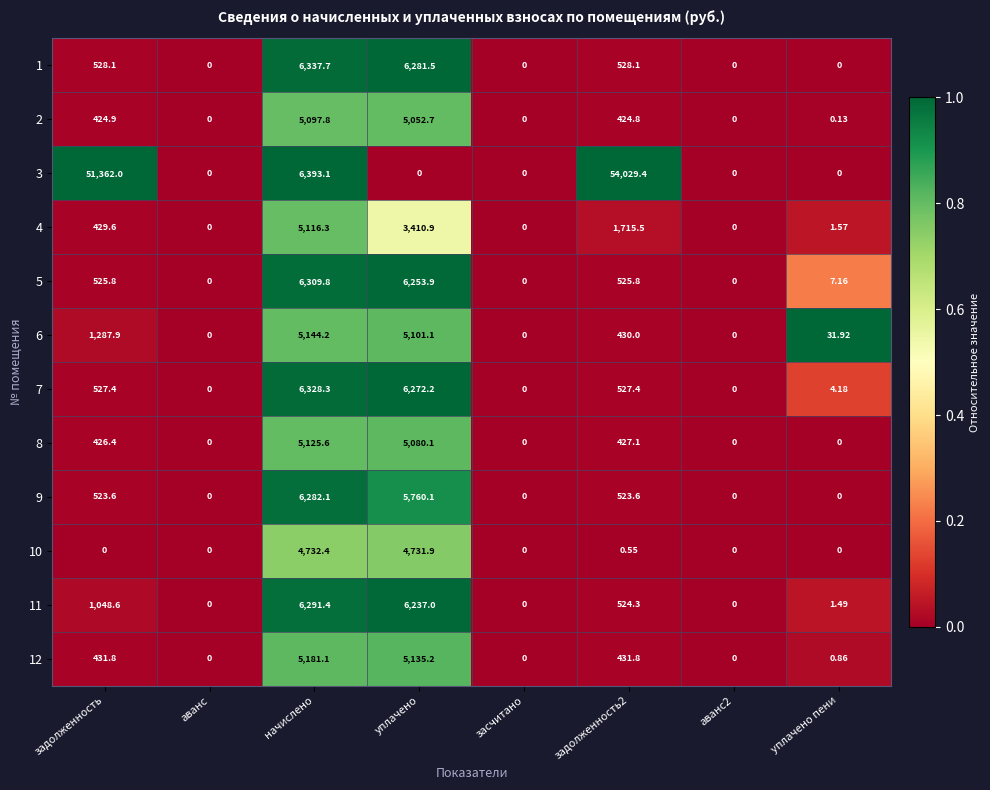

How many series are shown in this chart?

12